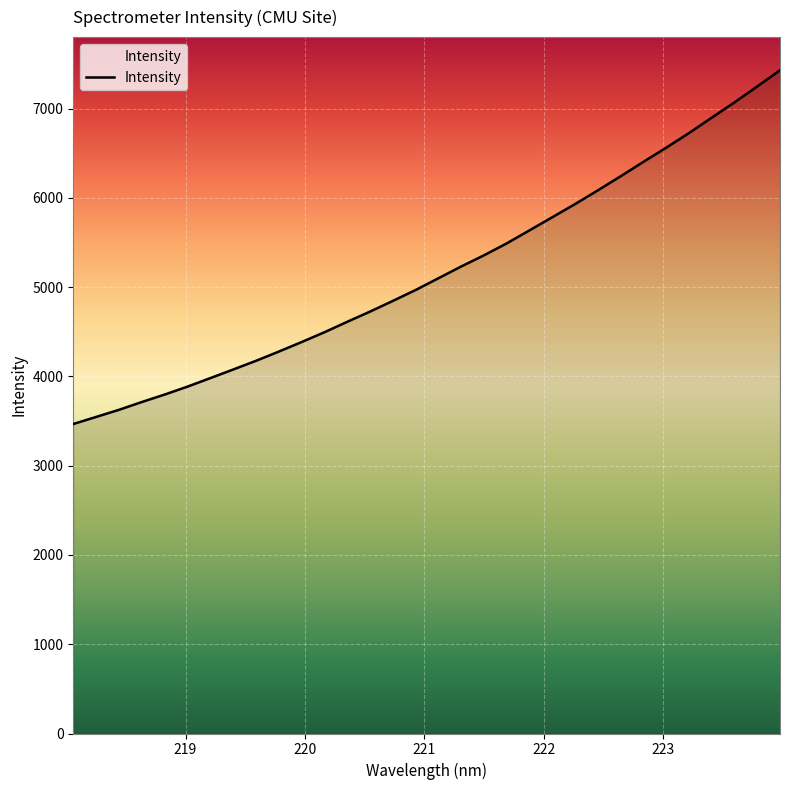

What is the difference between the maximum and minimum values?

3962.5